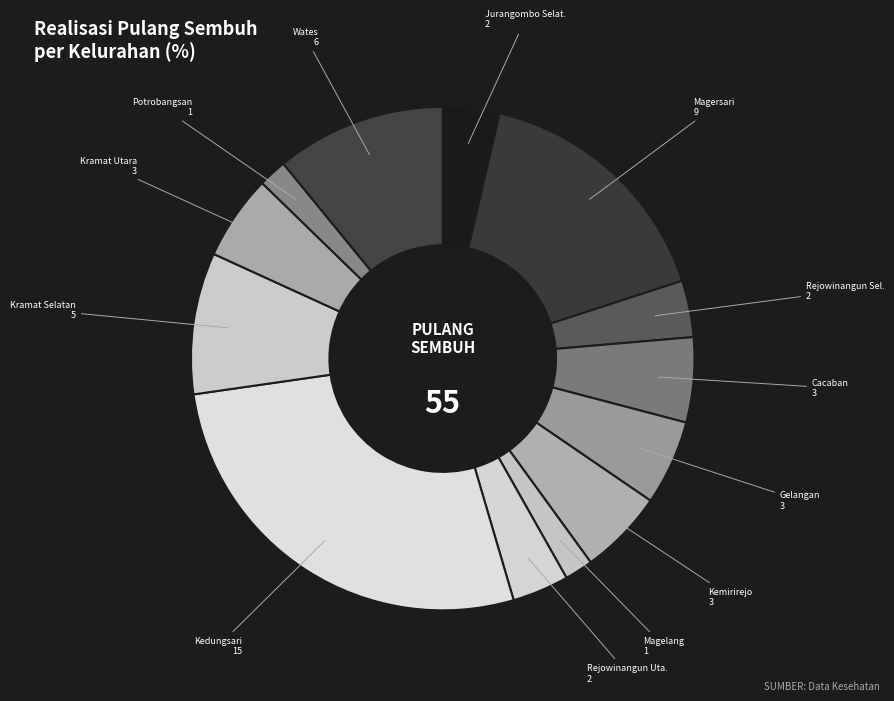

Count the number of slices in the pie.

13